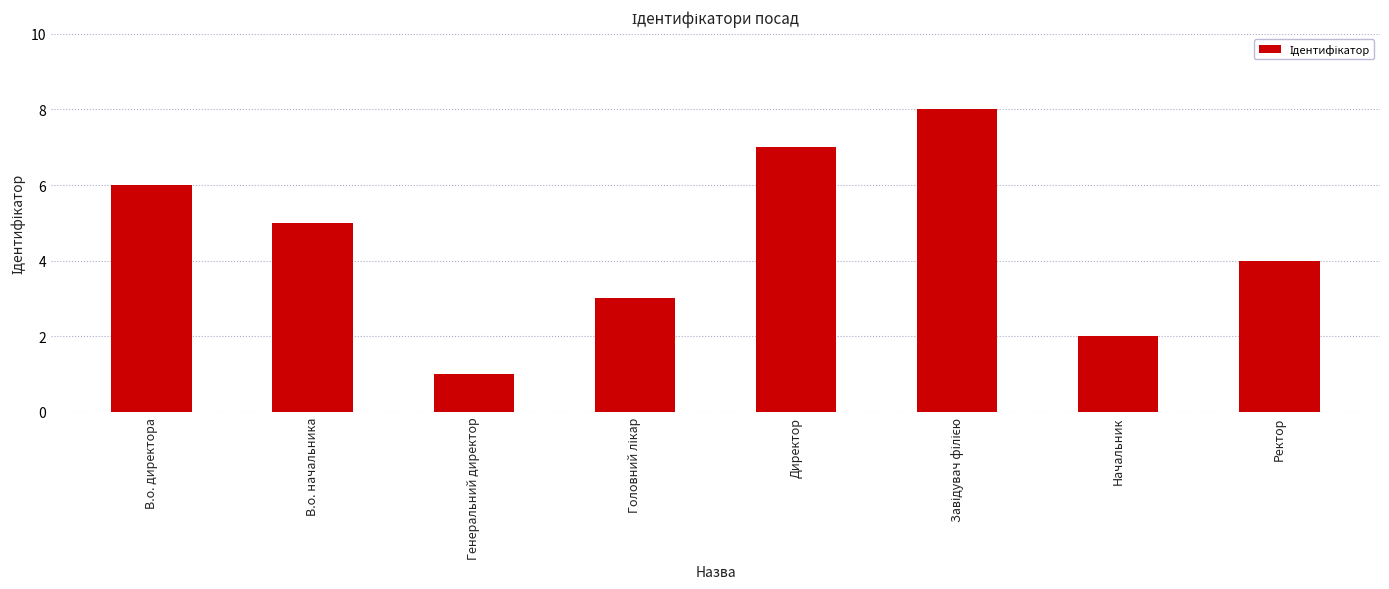

The chart shows a value of 6 at В.о. директора. True or false?

True